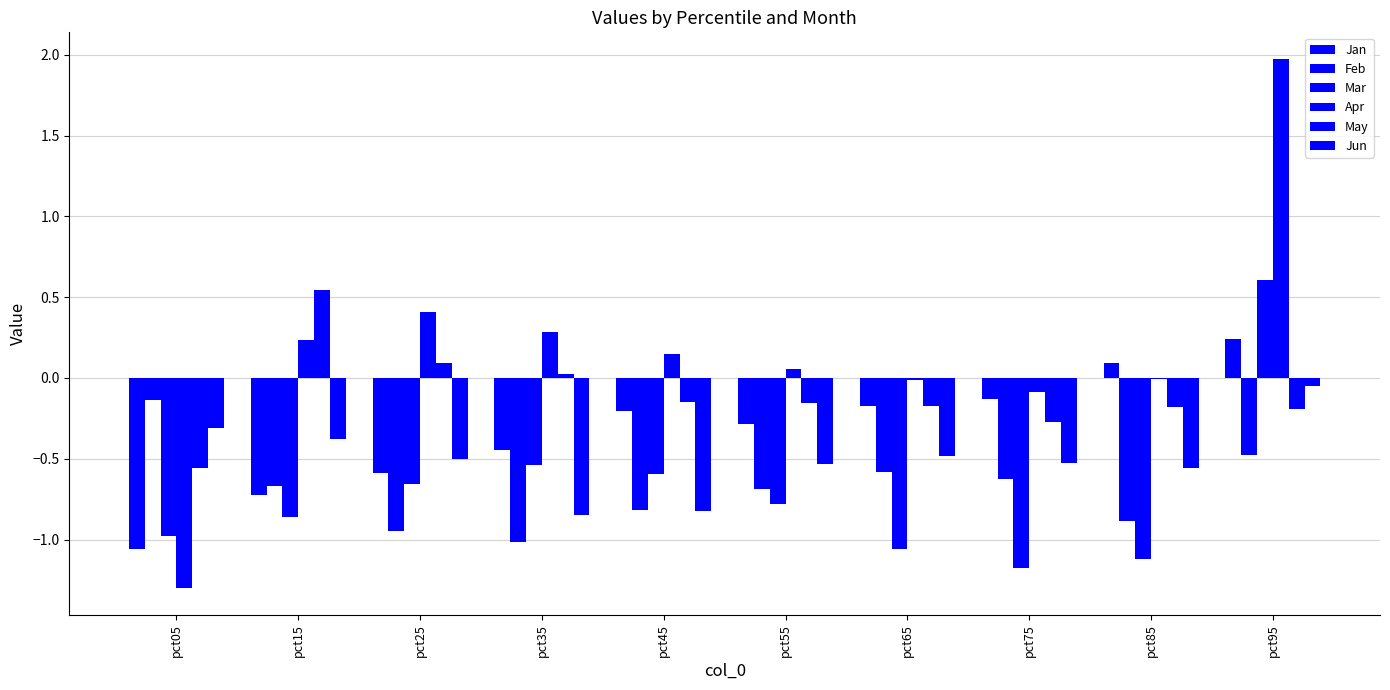

What is the difference between the maximum and minimum values in the Apr series?

3.3